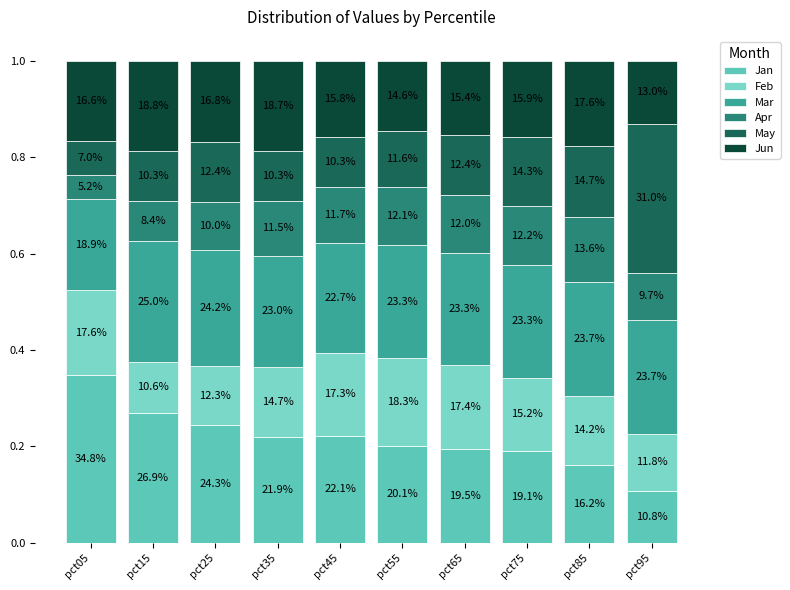

Does the chart contain stacked bars?

Yes